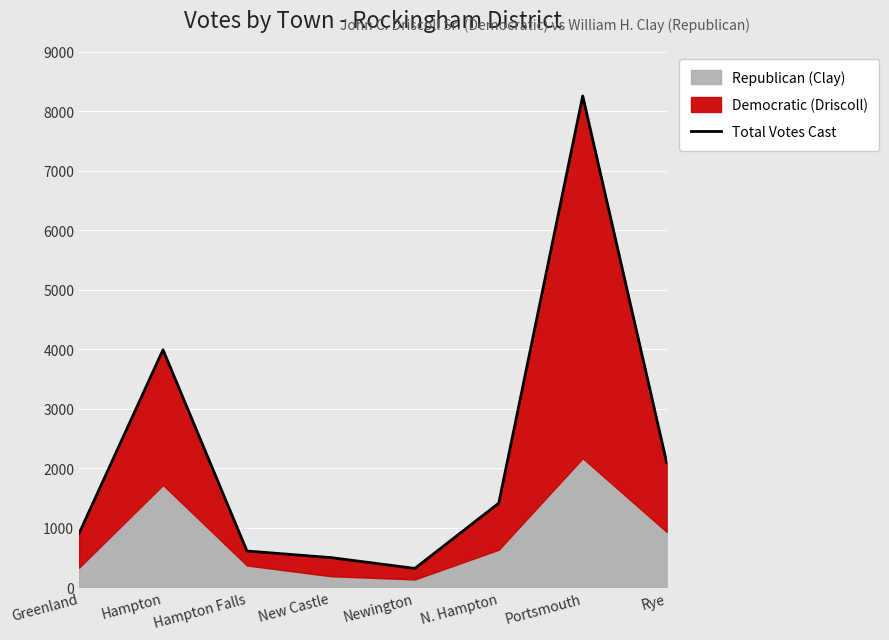

Reading left to right, extract all data points from this chart.

Greenland=904	Hampton=3992	Hampton Falls=608	New Castle=497	Newington=315	N. Hampton=1413	Portsmouth=8260	Rye=2096